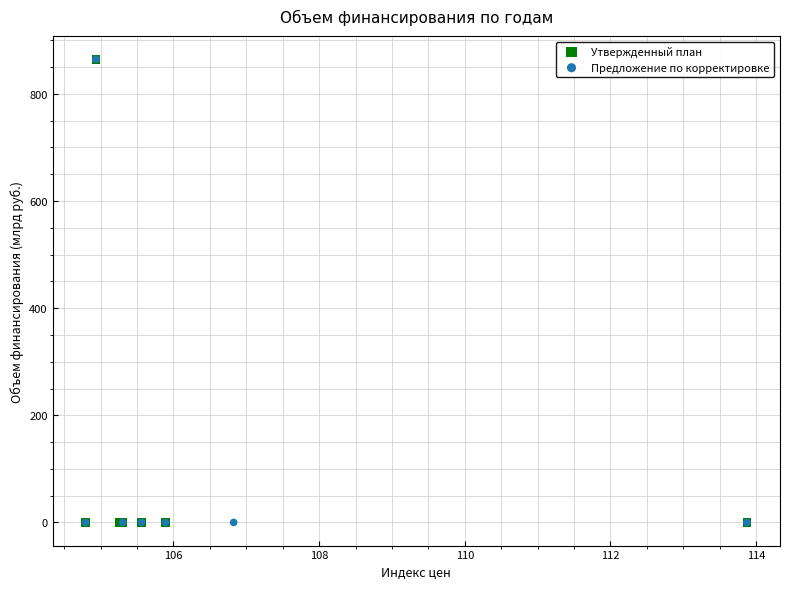

What are all the series names shown in the legend?

Утвержденный план, Предложение по корректировке